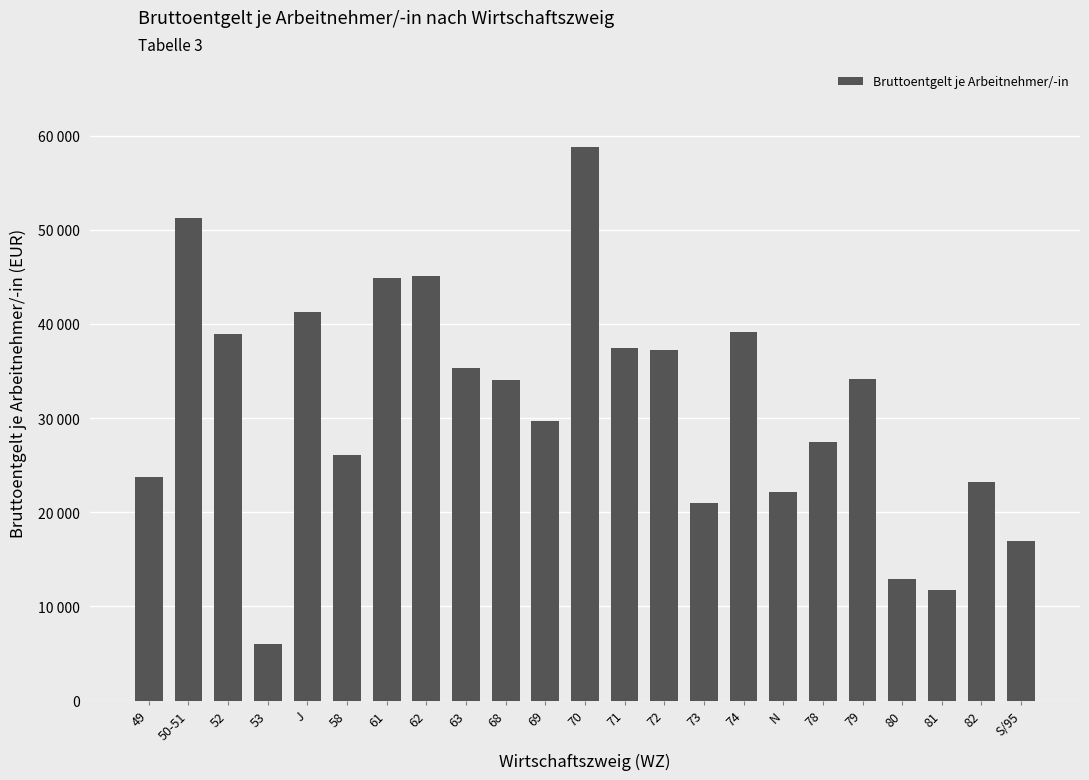

Is it true that the value at N is 36772?

False